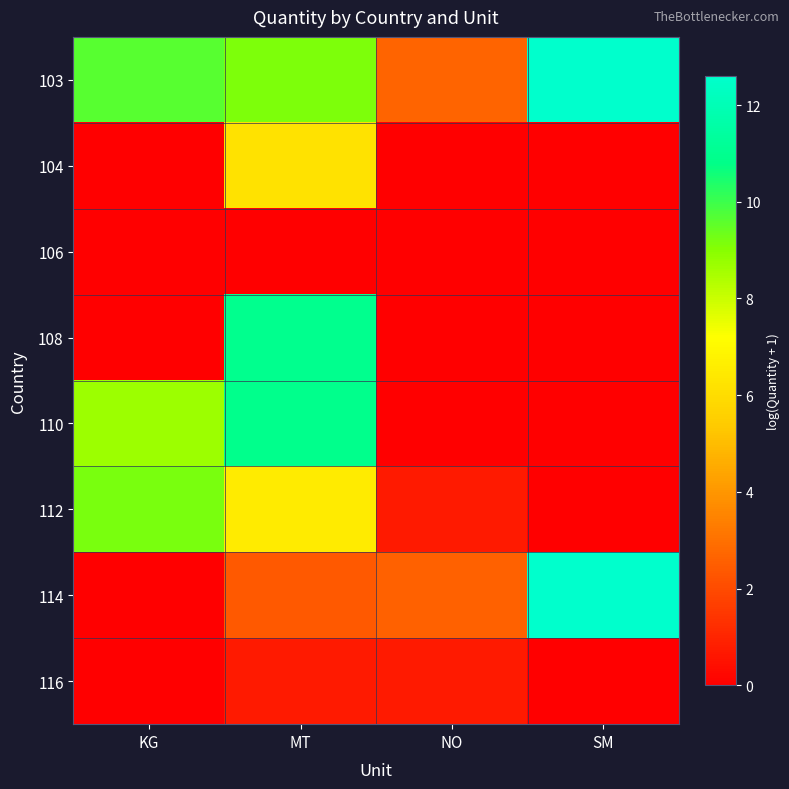

At how many categories does at least one series exceed 6?

3